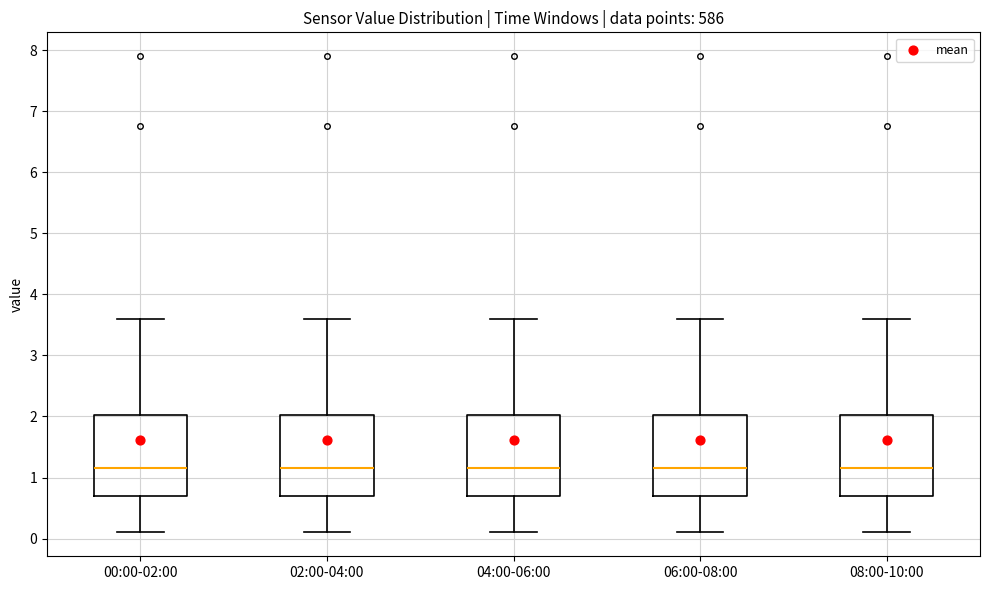

Reading left to right, transcribe this box plot: for each box, give where its median line is, the range the box spans, and where its two whiskers end, as read against the y-axis. The values are not printed on the chart, so give them approximately, as read against the axis.

00:00-02:00: median 1.2, box 0.7 to 2.0, whiskers 0.1 to 3.6
02:00-04:00: median 1.2, box 0.7 to 2.0, whiskers 0.1 to 3.6
04:00-06:00: median 1.2, box 0.7 to 2.0, whiskers 0.1 to 3.6
06:00-08:00: median 1.2, box 0.7 to 2.0, whiskers 0.1 to 3.6
08:00-10:00: median 1.2, box 0.7 to 2.0, whiskers 0.1 to 3.6